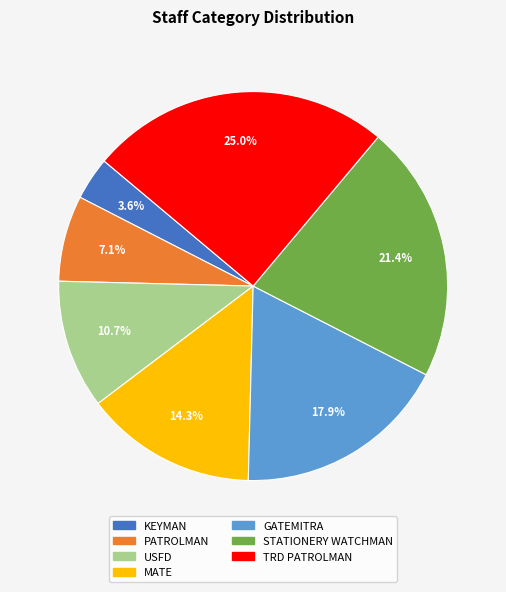

True or false: KEYMAN accounts for 10% of the total.

False